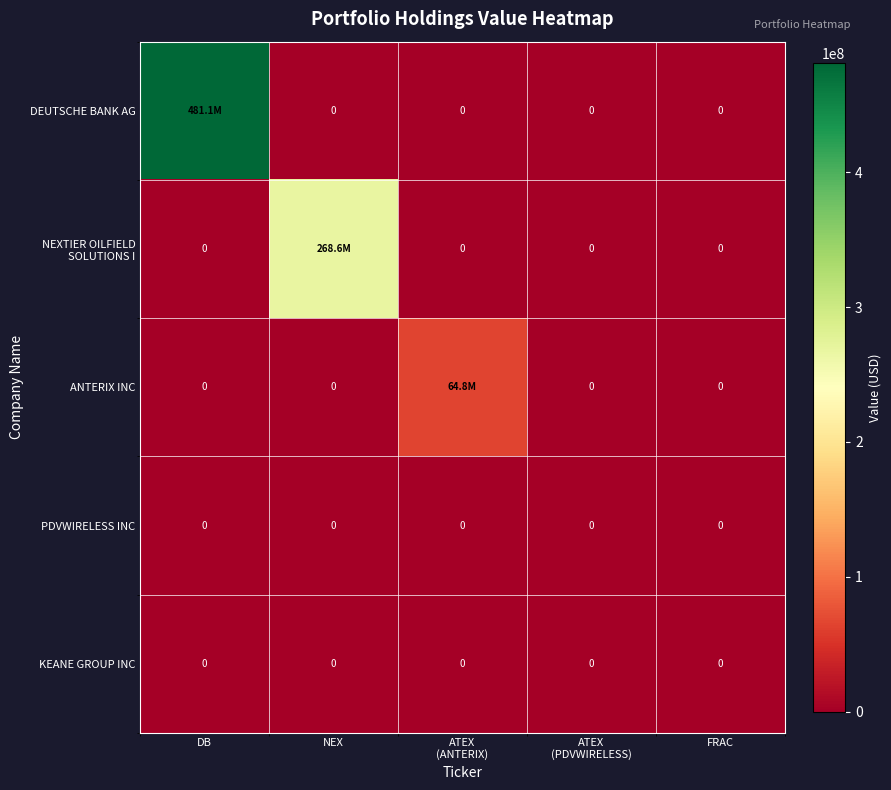

How many values in DEUTSCHE BANK AG are above zero?

1